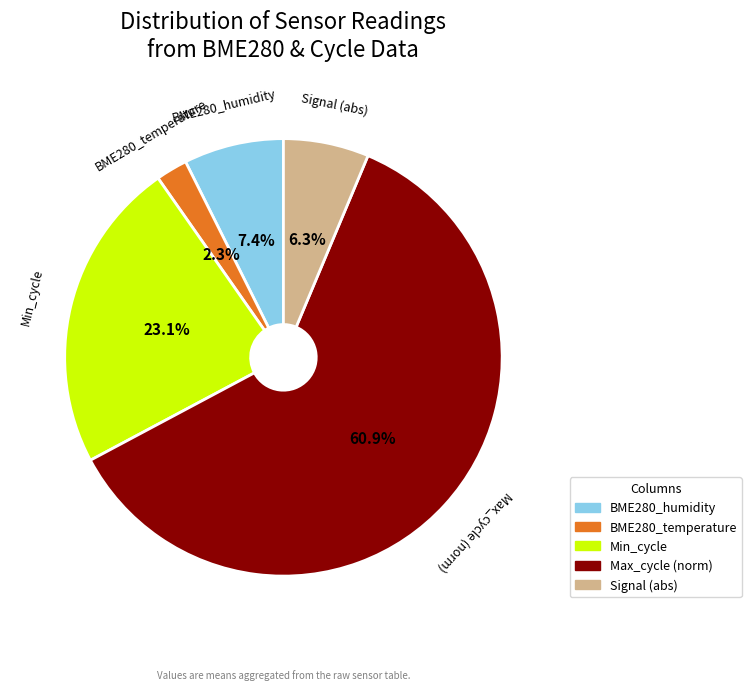

Does any single category account for the majority?

Yes